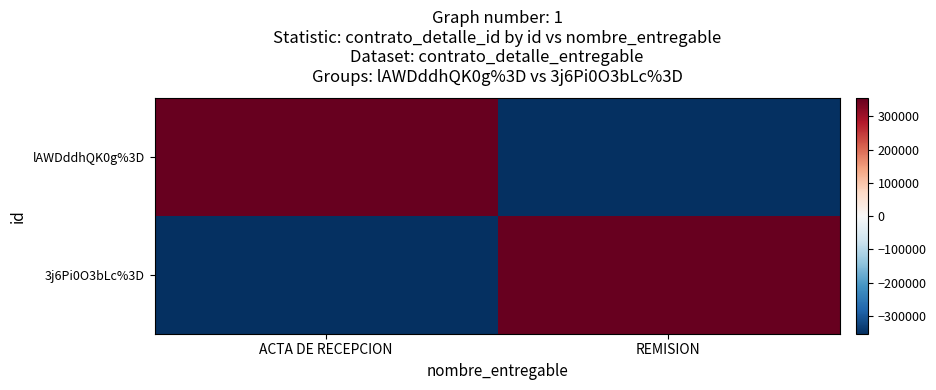

Reading left to right, extract all data points from this chart.

lAWDddhQK0g%3D: ACTA DE RECEPCION=353693	REMISION=-353693
3j6Pi0O3bLc%3D: ACTA DE RECEPCION=-353693	REMISION=353693